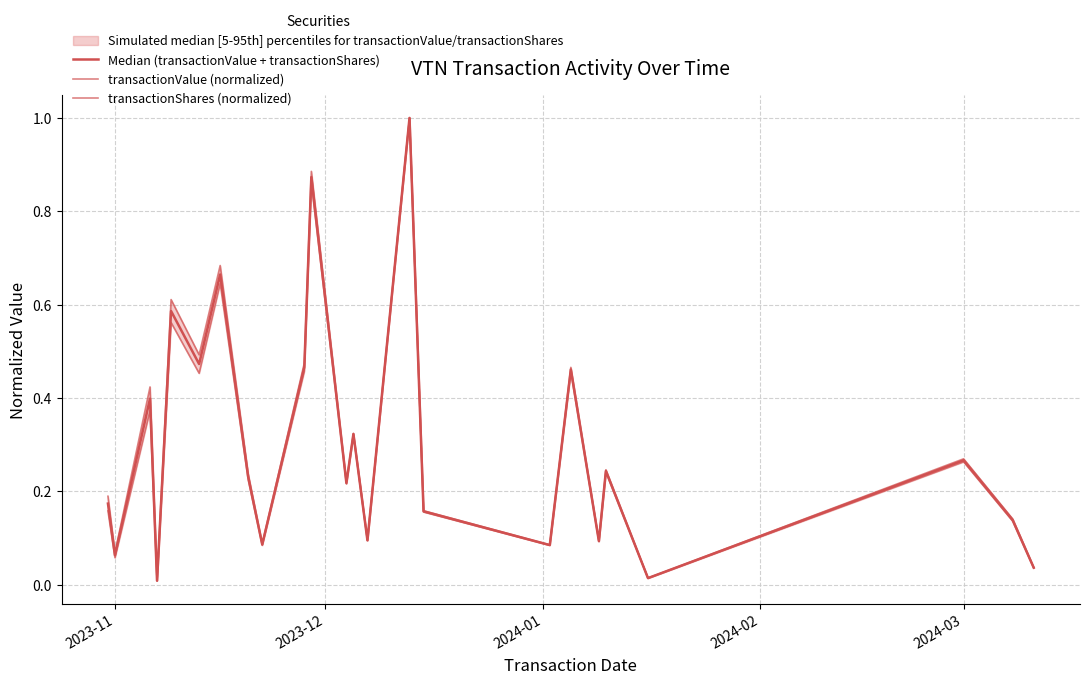

True or false: transactionValue (normalized) and Median (transactionValue + transactionShares) intersect in this chart.

False